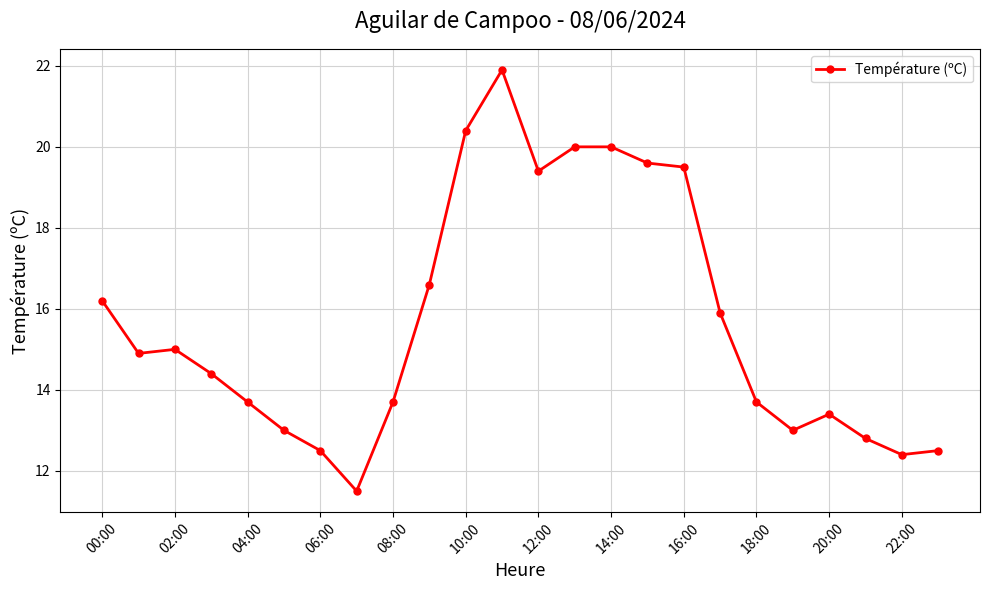

What is the value of the 1st point from the left?

16.2